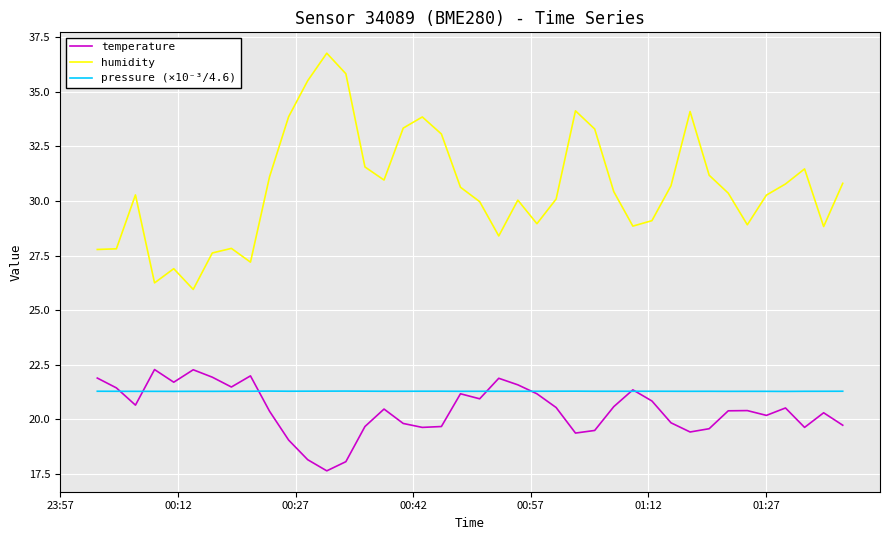

How many lines are shown in the chart?

3